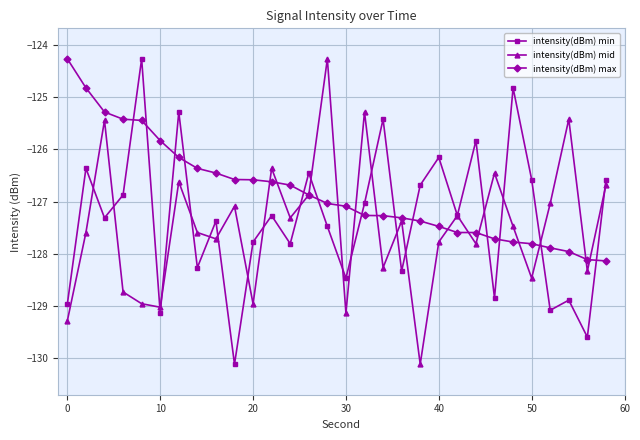

Reading right to left, extract all data points from this chart.

intensity(dBm) min: -126.6	-129.6	-128.9	-129.1	-126.6	-124.8	-128.8	-125.8	-127.3	-126.2	-126.7	-128.3	-125.4	-127.0	-128.5	-127.5	-126.5	-127.8	-127.3	-127.8	-130.1	-127.4	-128.3	-125.3	-129.1	-124.3	-126.9	-127.3	-126.4	-129.0
intensity(dBm) mid: -126.7	-128.3	-125.4	-127.0	-128.5	-127.5	-126.5	-127.8	-127.3	-127.8	-130.1	-127.4	-128.3	-125.3	-129.1	-124.3	-126.9	-127.3	-126.4	-129.0	-127.1	-127.7	-127.6	-126.6	-129.0	-129.0	-128.7	-125.4	-127.6	-129.3
intensity(dBm) max: -128.1	-128.1	-128.0	-127.9	-127.8	-127.8	-127.7	-127.6	-127.6	-127.5	-127.4	-127.3	-127.3	-127.3	-127.1	-127.0	-126.9	-126.7	-126.6	-126.6	-126.6	-126.5	-126.4	-126.2	-125.8	-125.4	-125.4	-125.3	-124.8	-124.3